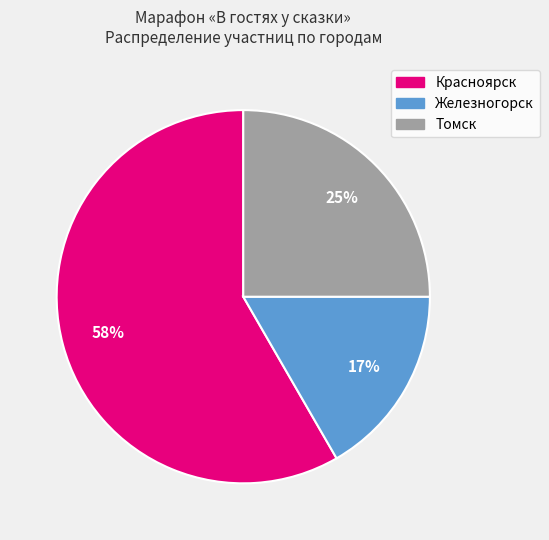

What is the smallest slice in the pie chart?

Железногорск